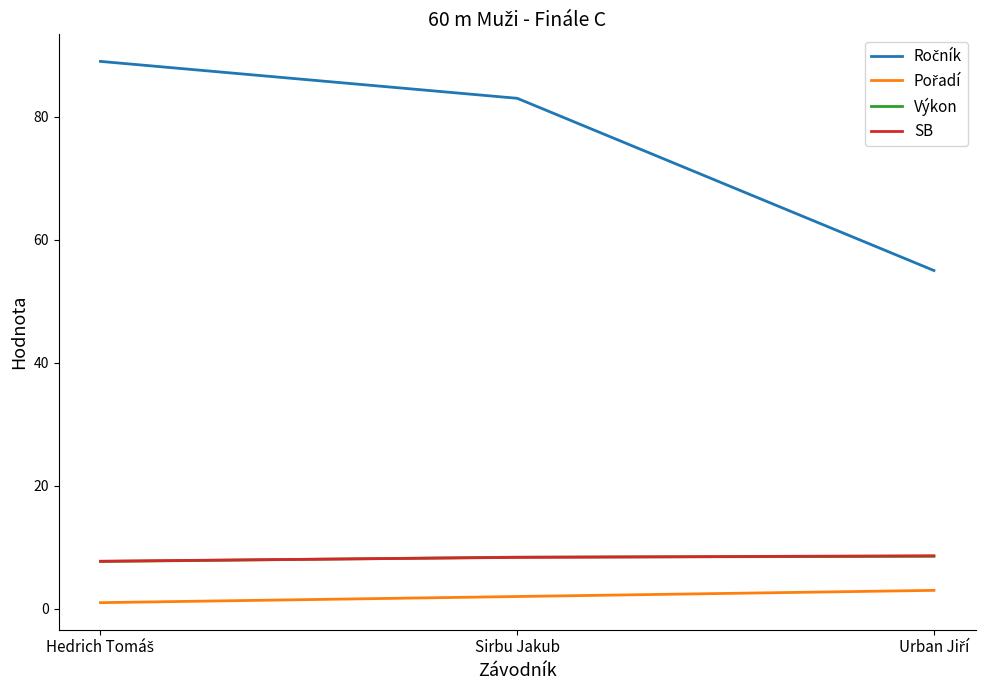

What is the greatest value displayed?

89.0